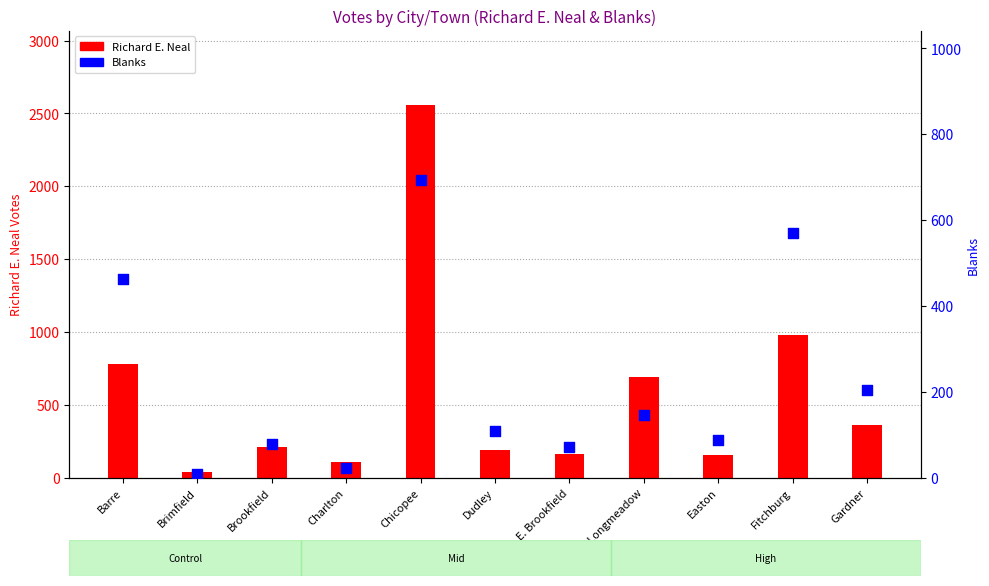

Which series reaches the minimum Y coordinate?

Blanks